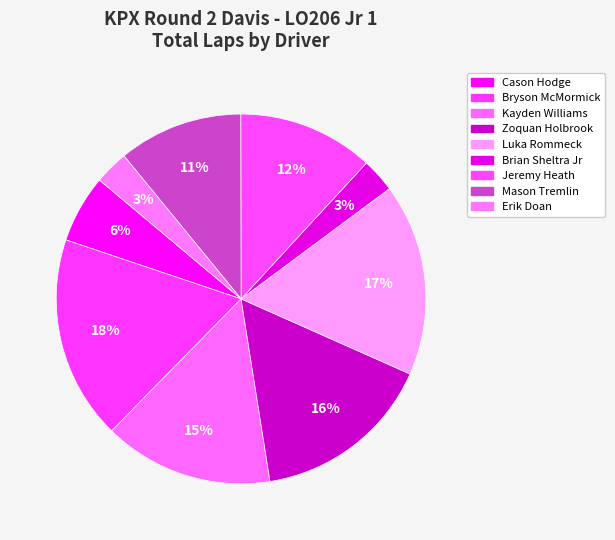

How many segments does this pie chart have?

9